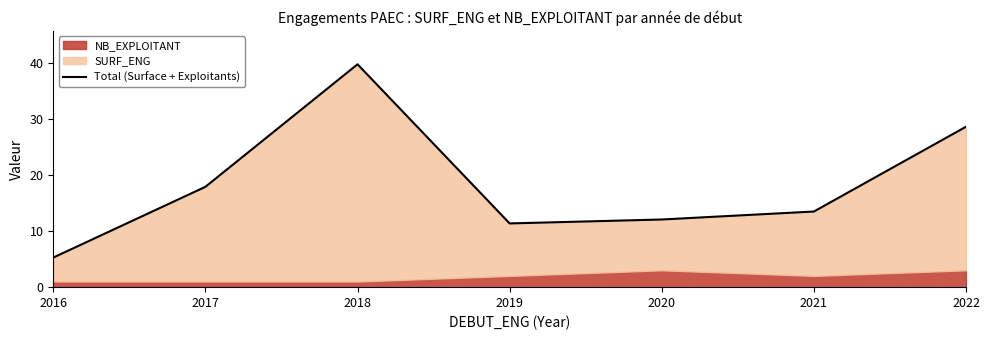

How many points are higher than both their immediate neighbors (excluding endpoints)?

1